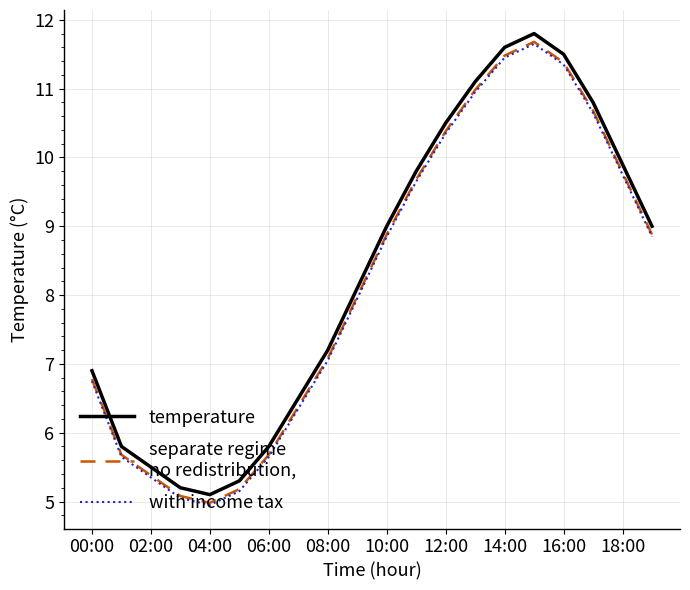

What is the maximum value shown in the chart?

11.8